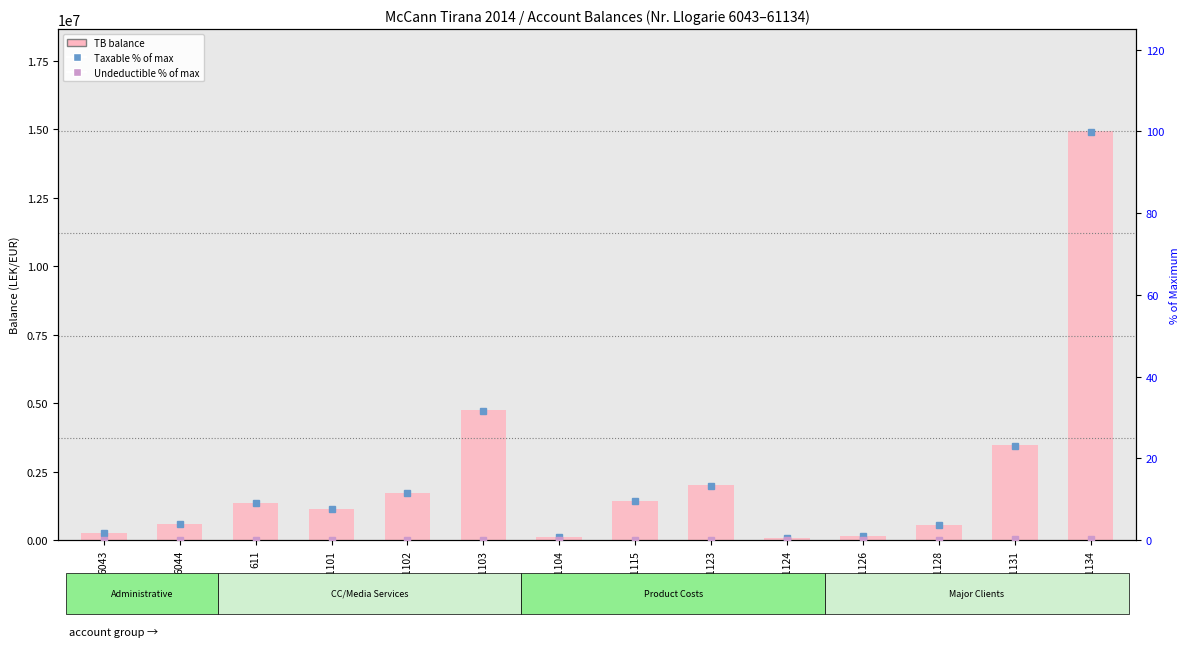

Reading right to left, what are all the values shown in this chart?

TB (total balance): 14931158.8	3465988.5	567460.5	163090.0	61813.2	2010362.2	1434003.2	105900.0	4735066.9	1735151.5	1149043.7	1366068.5	588118.9	250227.1
Taxable % of max: 99.7	23.0	3.8	1.1	0.4	13.3	9.6	0.7	31.7	11.6	7.7	9.1	3.9	1.7
Undeductible % of max: 0.3	0.2	0.0	0.0	0.0	0.1	0.0	0.0	0.0	0.0	0.0	0.0	0.1	0.0